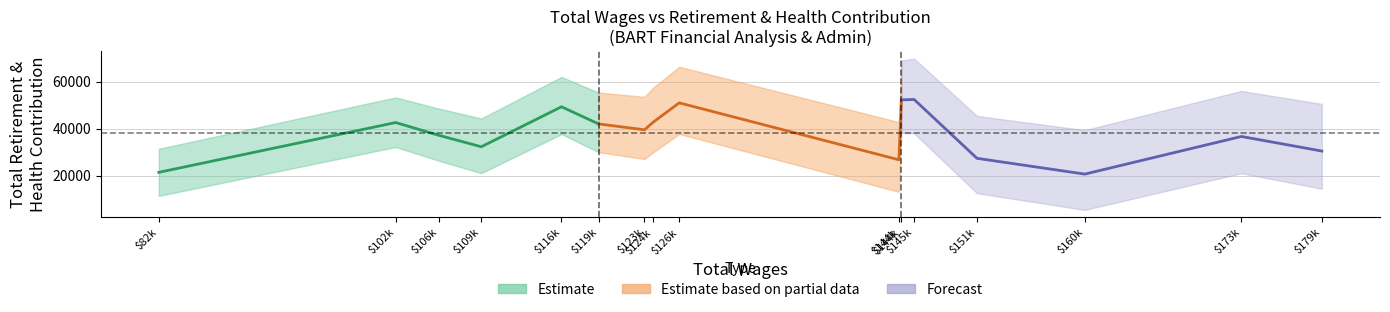

What position from the left is $102k?

2